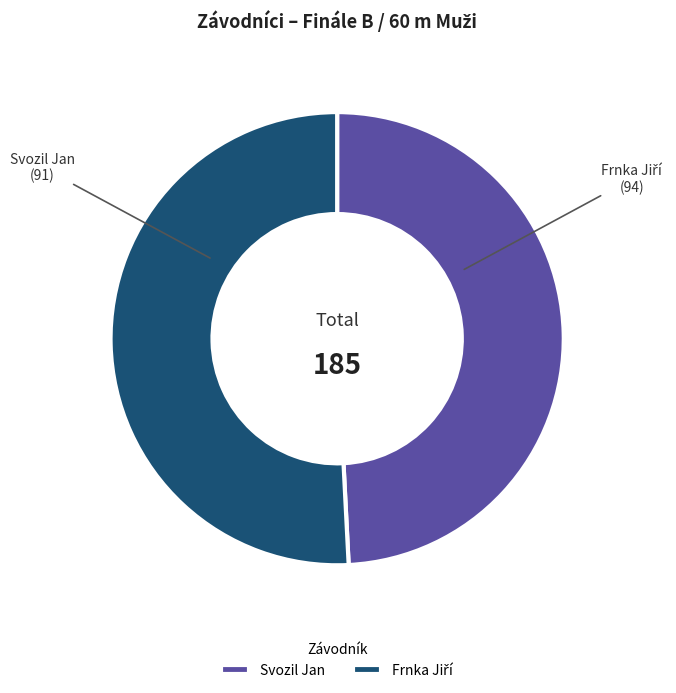

Which category has the smallest portion of the pie?

Svozil Jan